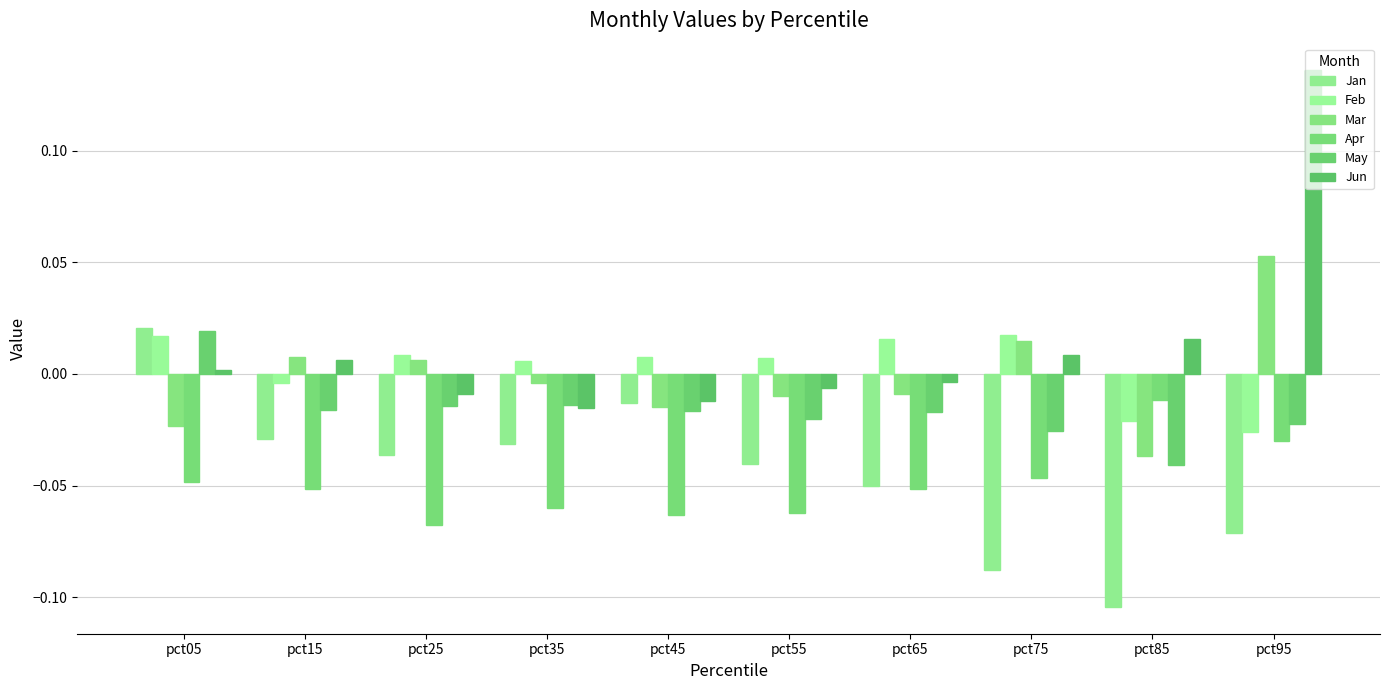

At how many categories does at least one series exceed 0?

10